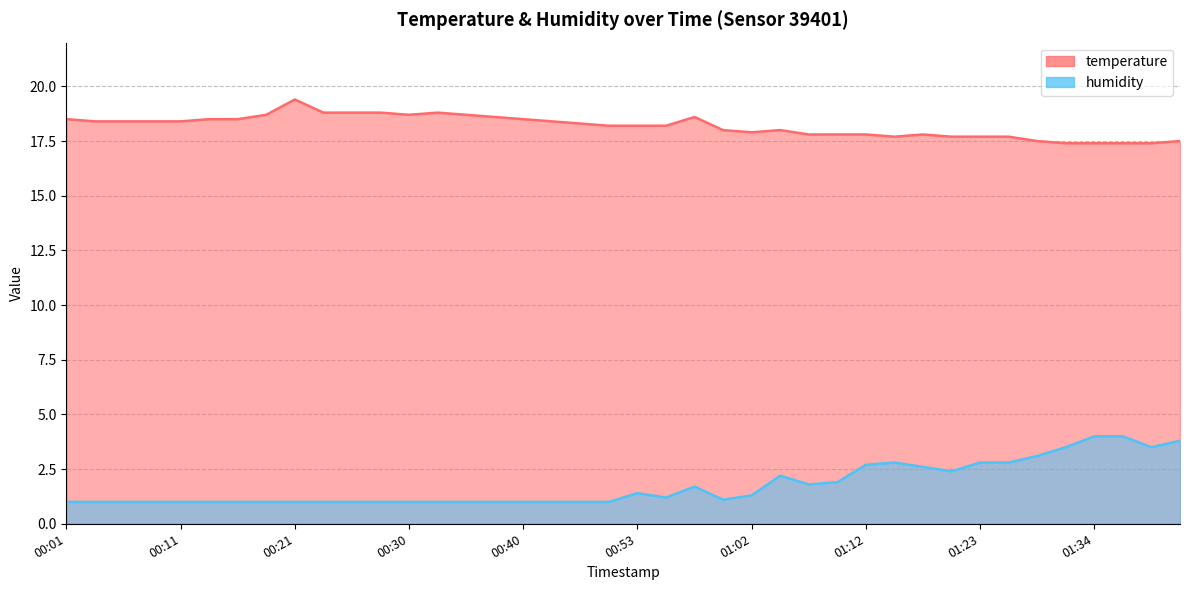

What are all the series names shown in the legend?

temperature, humidity